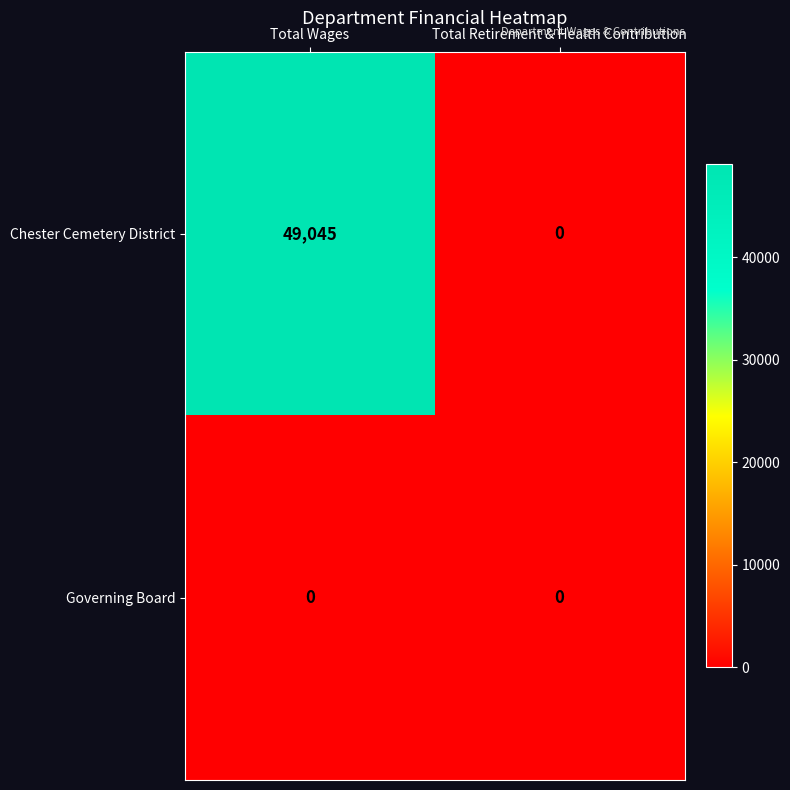

Which category has the lowest value in the Chester Cemetery District series?

Total Retirement & Health Contribution